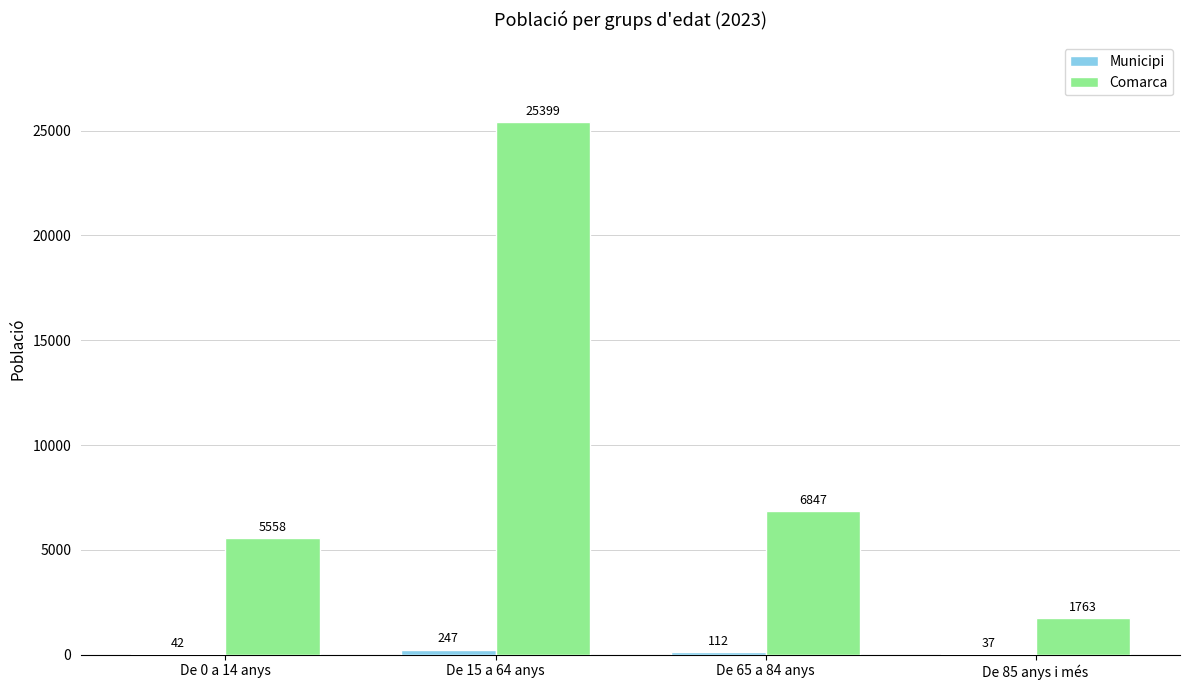

What is the total value across all series at De 85 anys i més?

1800